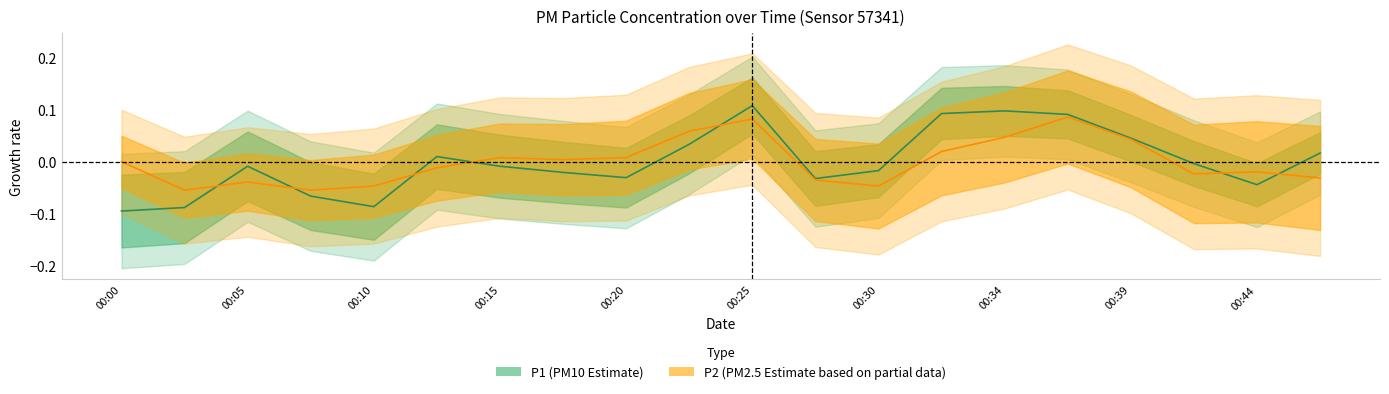

Which has a higher value, 00:02 or 00:10?

00:10